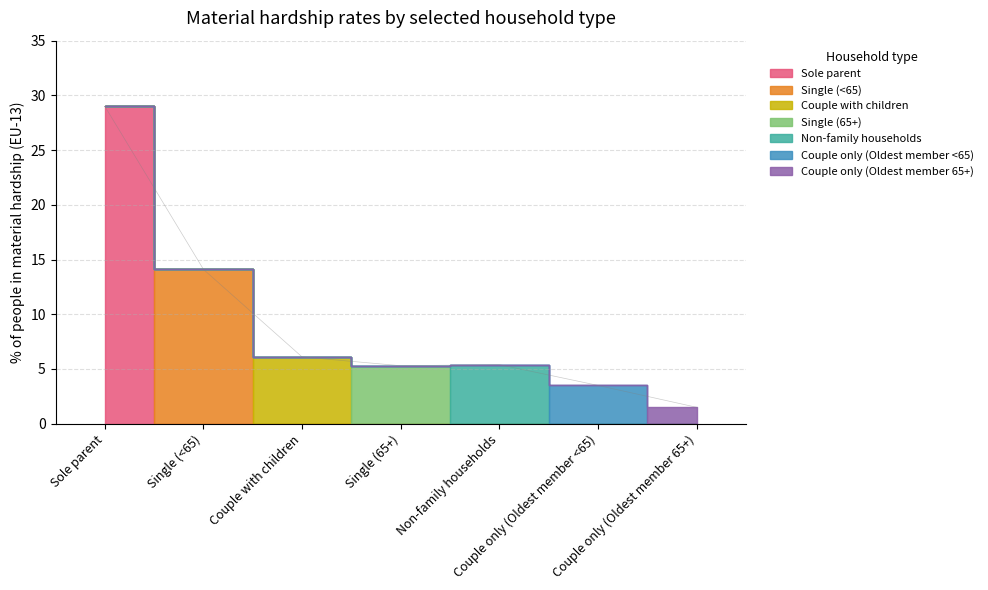

Rank the categories by value from highest to lowest.

Sole parent, Single (<65), Couple with children, Non-family households, Single (65+), Couple only (Oldest member <65), Couple only (Oldest member 65+)